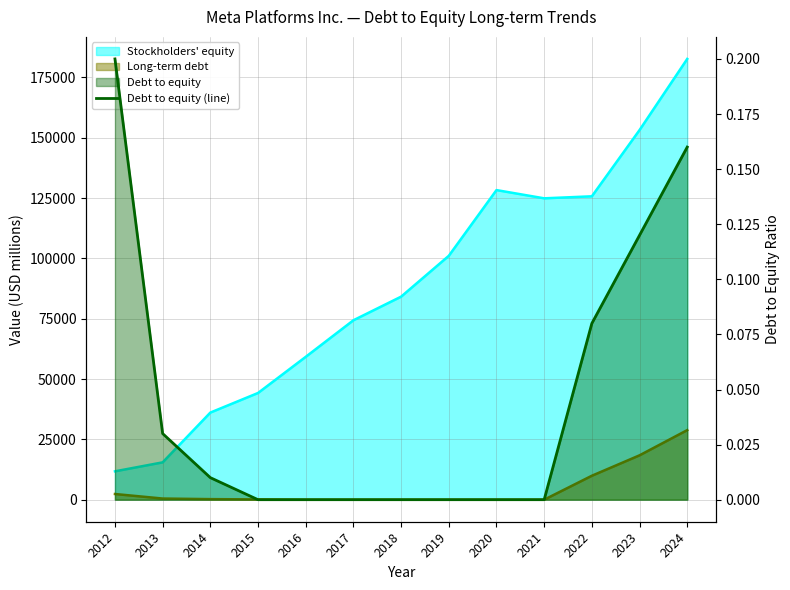

The value at 2023 is 0.1. True or false?

True